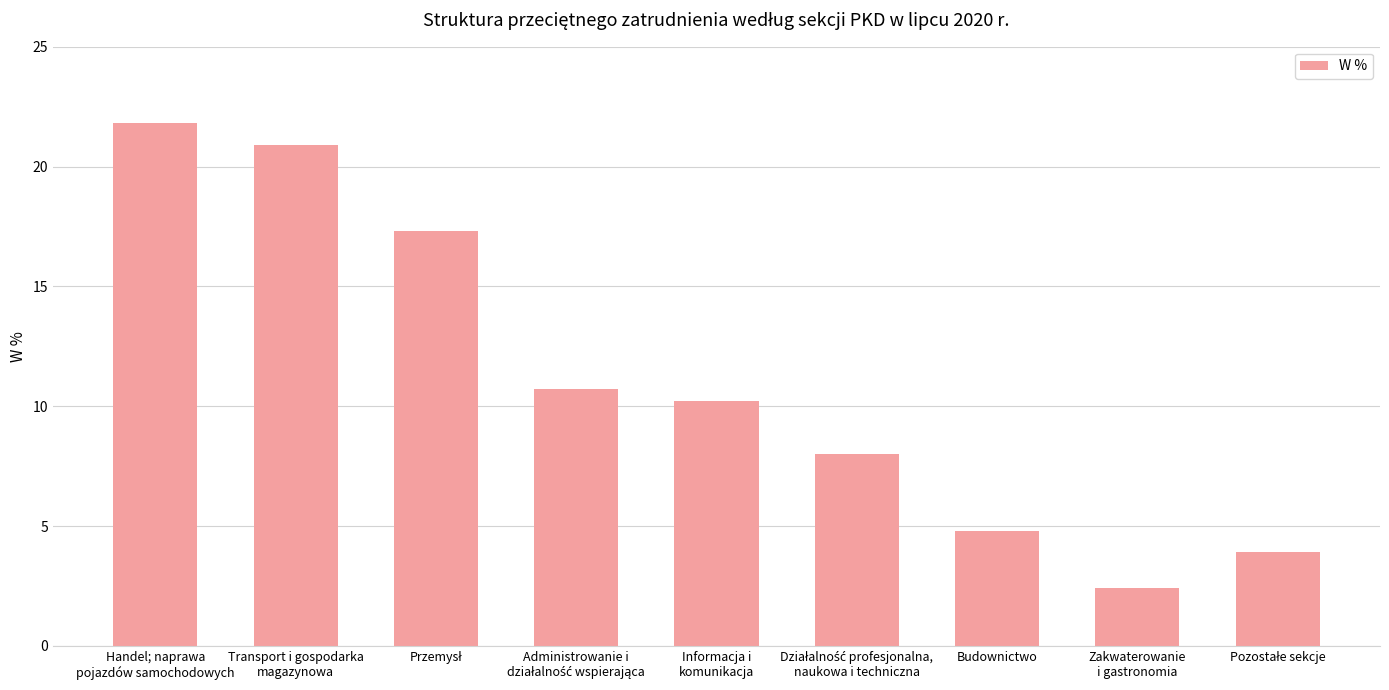

What is the label of the 7th bar from the left?

Budownictwo